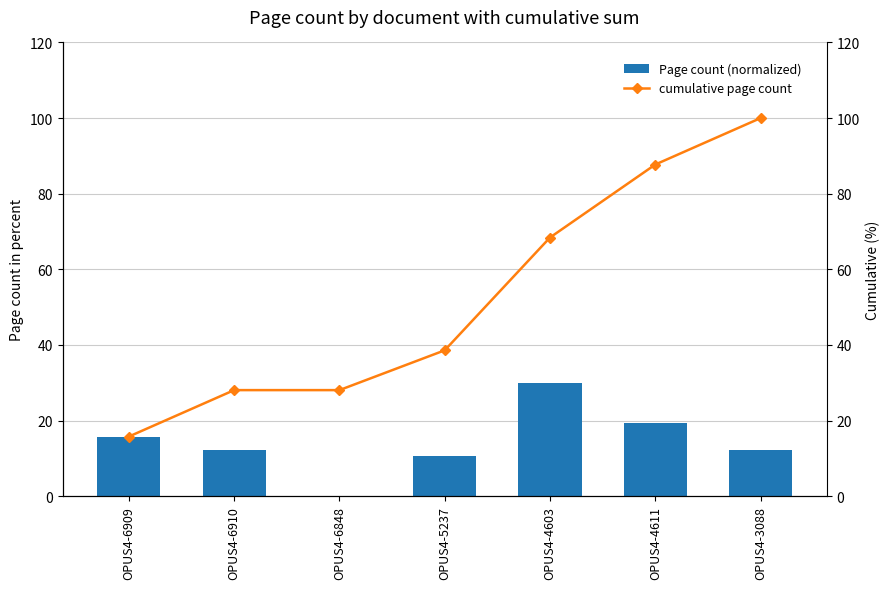

What is the average value of the Page count (normalized) series?

14.3